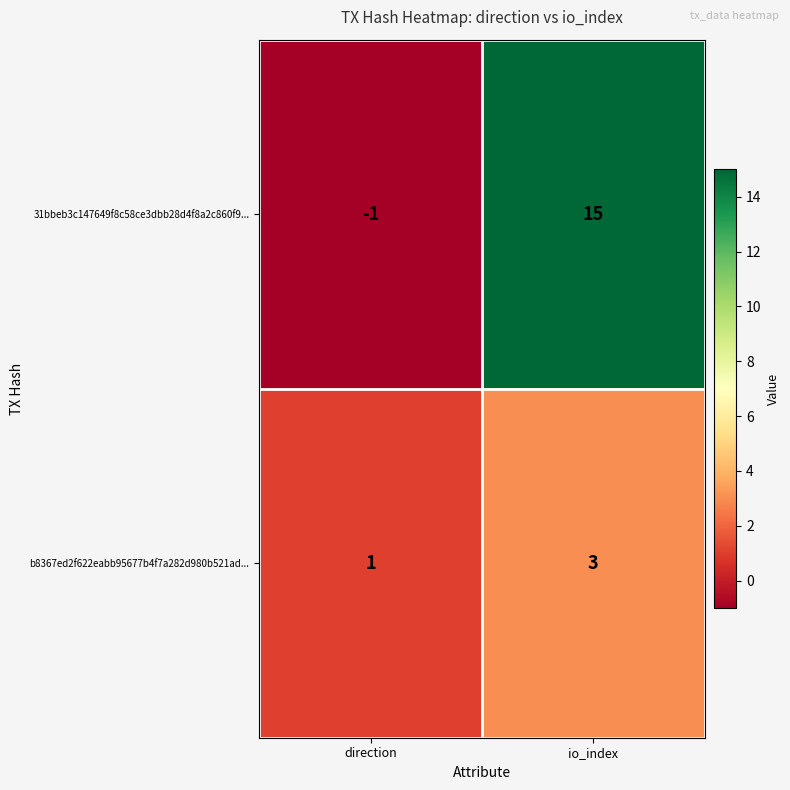

Which series has the largest total across all categories?

31bbeb3c147649f8c58ce3dbb28d4f8a2c860f9...